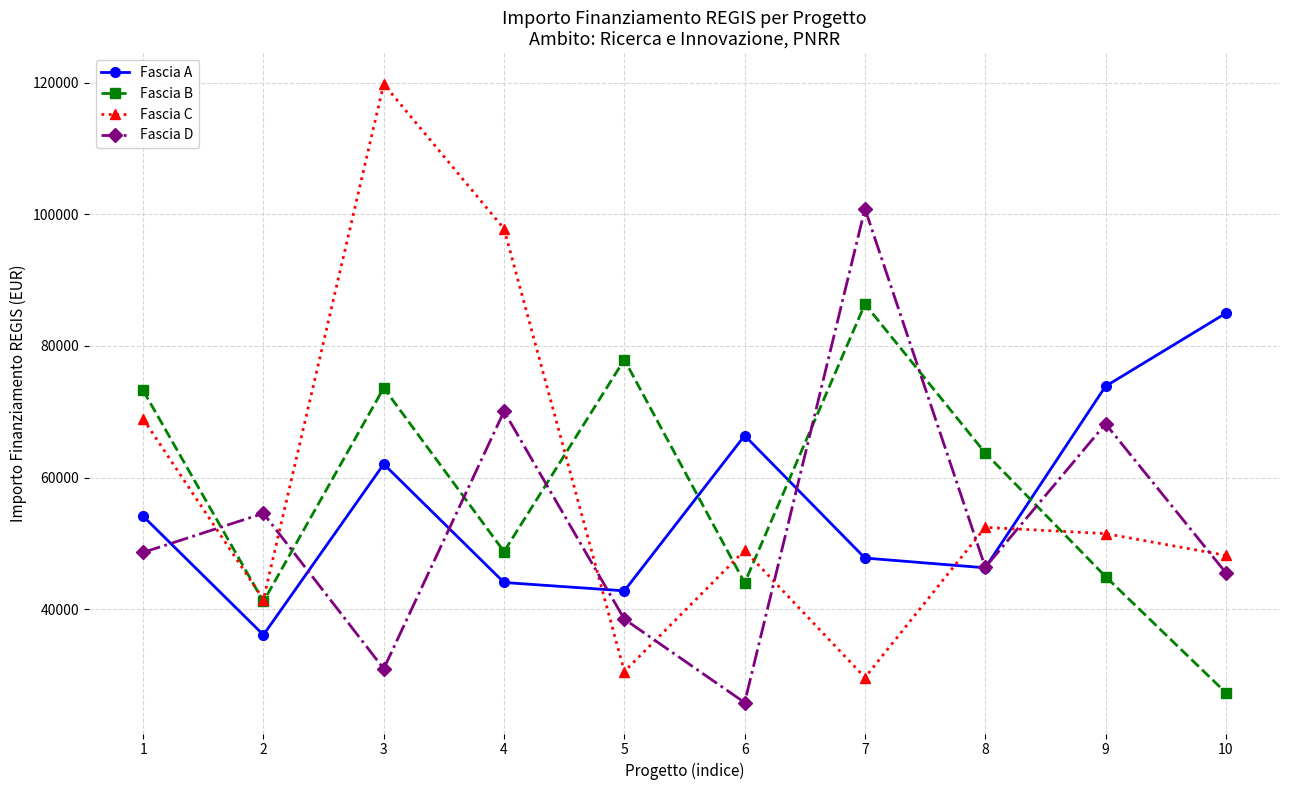

What is the difference between the maximum and minimum values in the Fascia D series?

75004.8